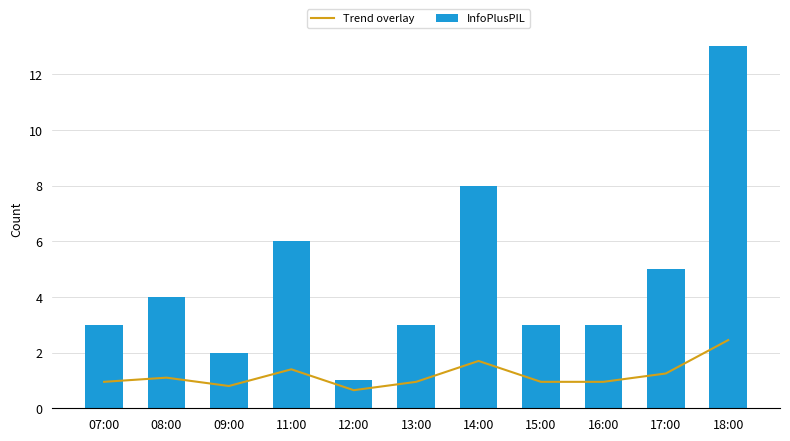

Count the number of categories in the chart.

11